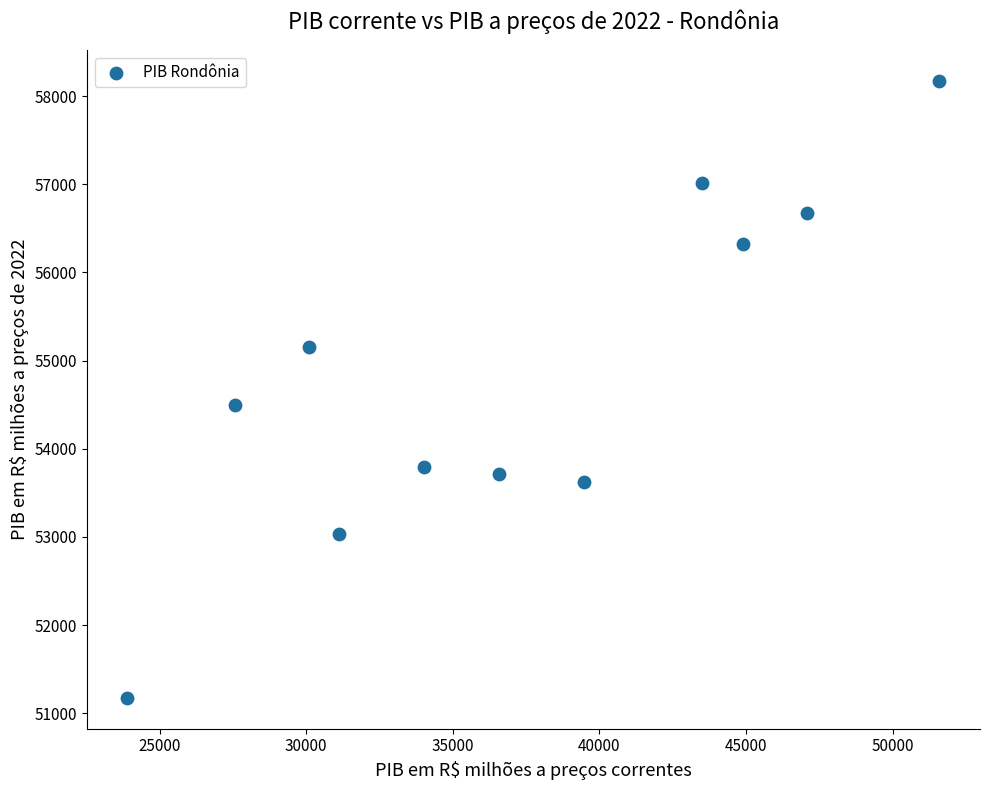

What is the range of Y values (max minus min)?

6996.4